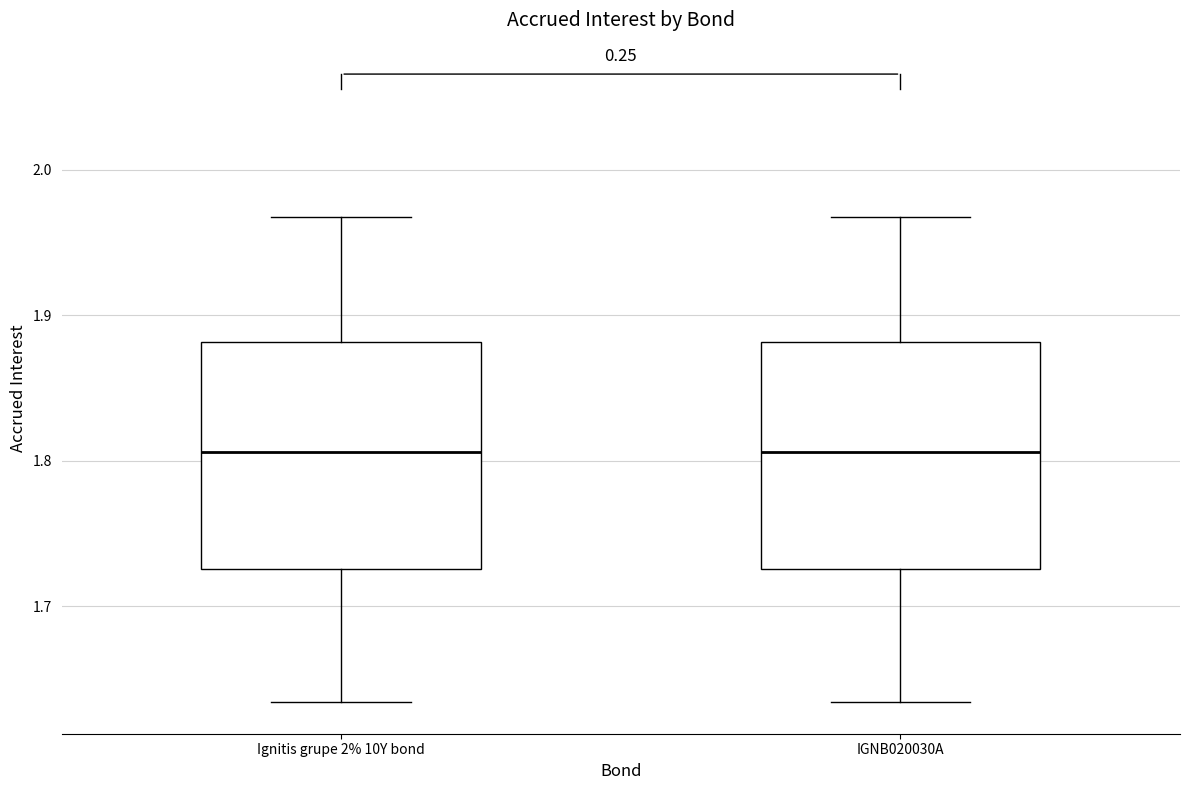

Reading left to right, transcribe this box plot: for each box, give where its median line is, the range the box spans, and where its two whiskers end, as read against the y-axis. The values are not printed on the chart, so give them approximately, as read against the axis.

Ignitis grupe 2% 10Y bond: median 1.81, box 1.73 to 1.88, whiskers 1.63 to 1.97
IGNB020030A: median 1.81, box 1.73 to 1.88, whiskers 1.63 to 1.97